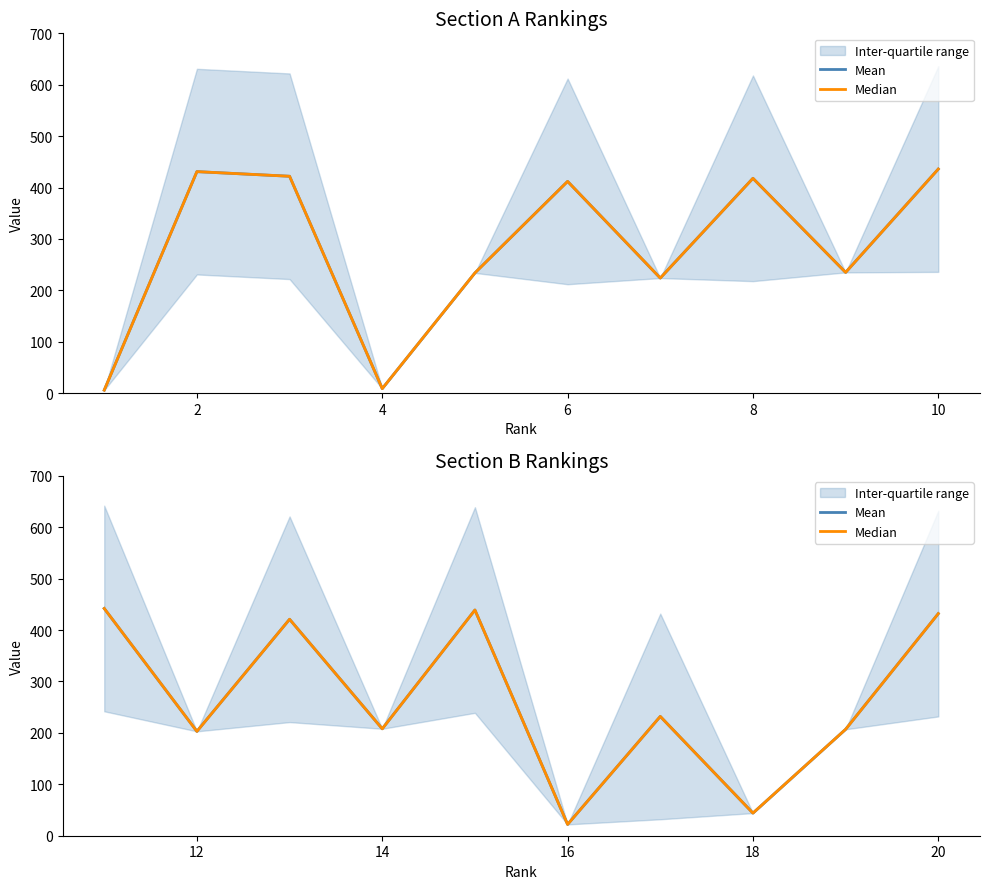

Rank the series by their maximum value, from lowest to highest.

Mean, Median